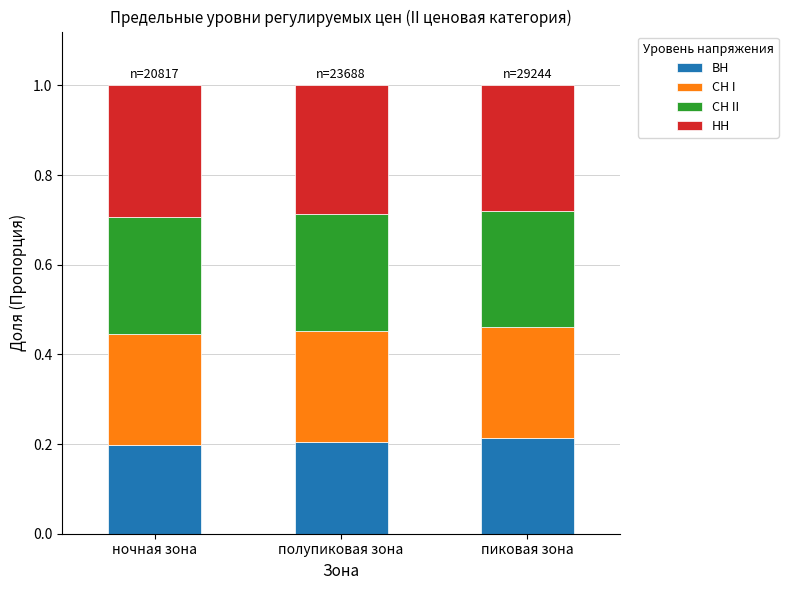

How many bars are there in total?

3